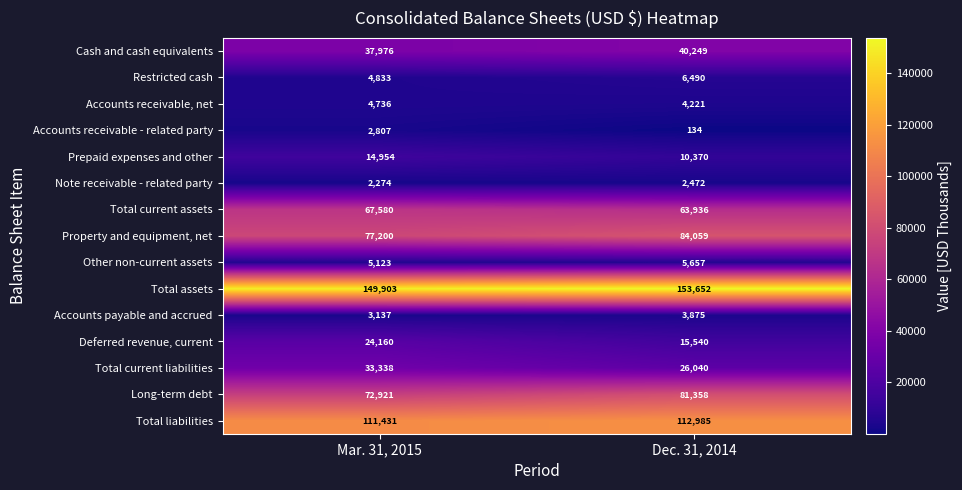

What is the highest value of the Long-term debt series?

81358